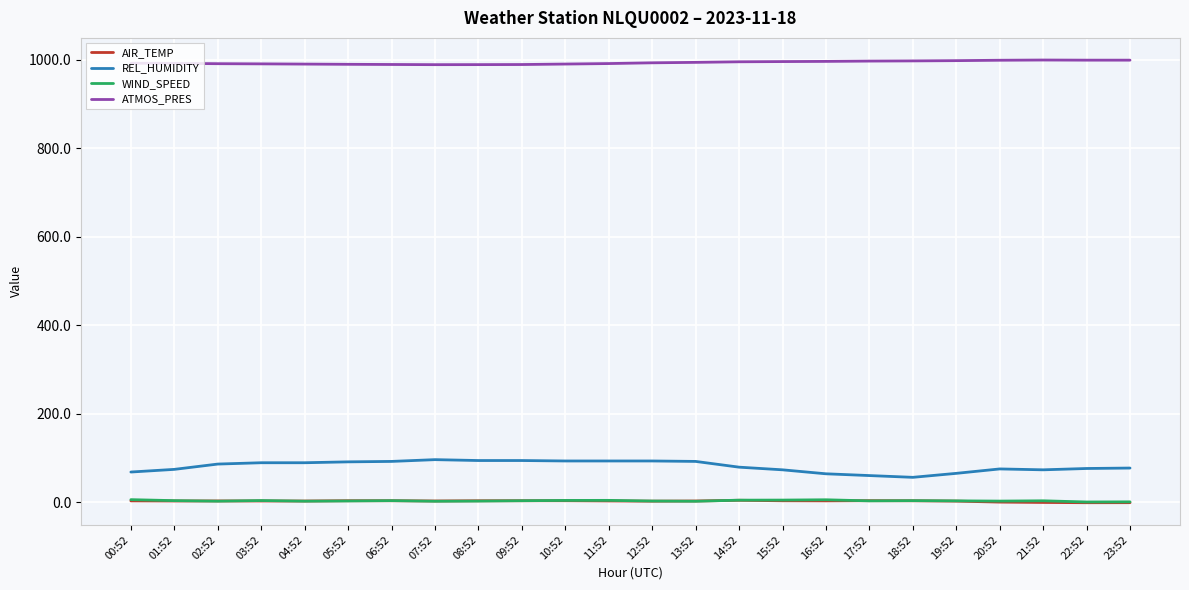

True or false: WIND_SPEED and REL_HUMIDITY cross at least once.

False